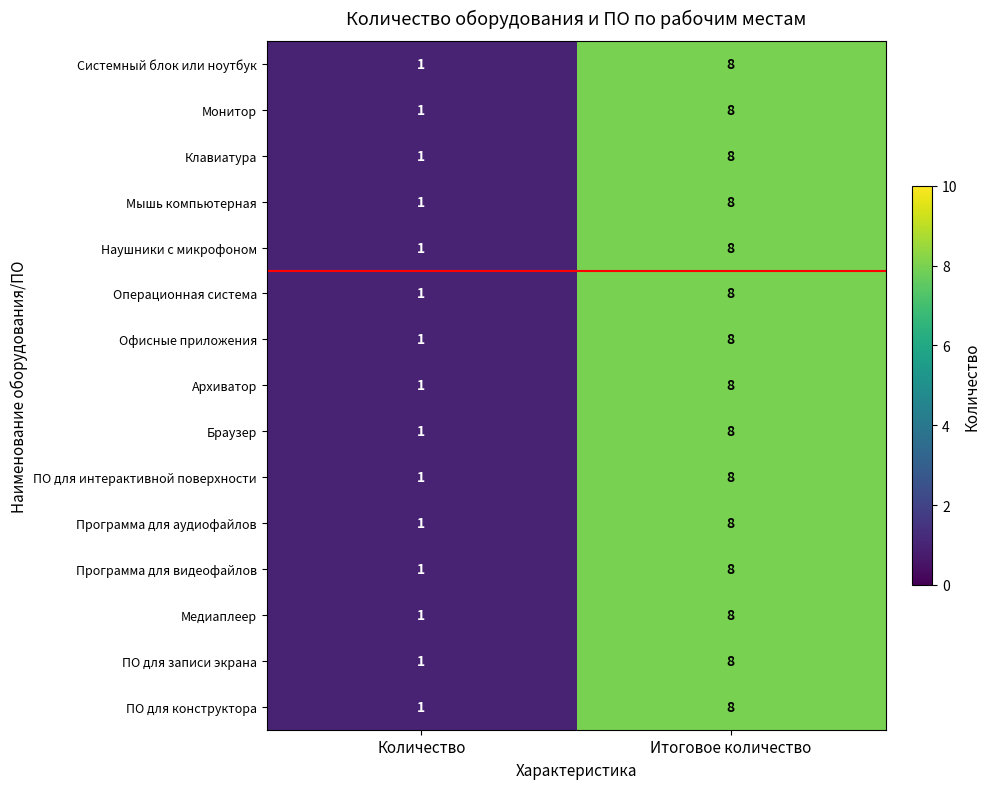

What is the sum of all ПО для конструктора values?

9